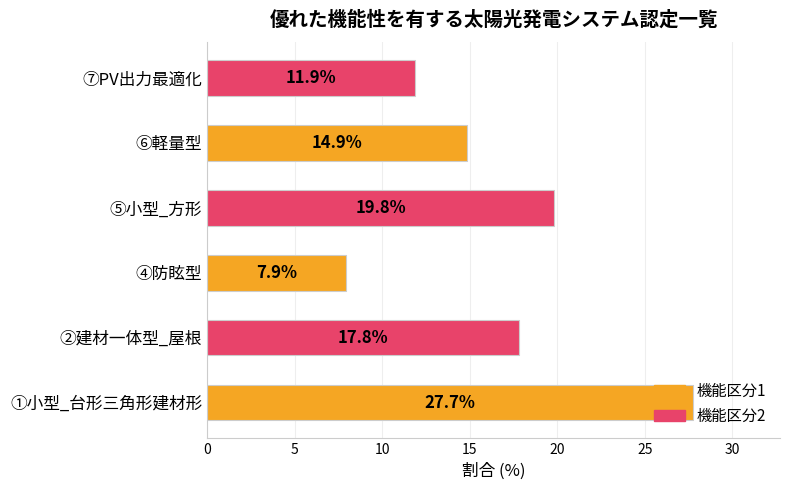

Rank the categories by value from highest to lowest.

①小型_台形三角形建材形, ⑤小型_方形, ②建材一体型_屋根, ⑥軽量型, ⑦PV出力最適化, ④防眩型